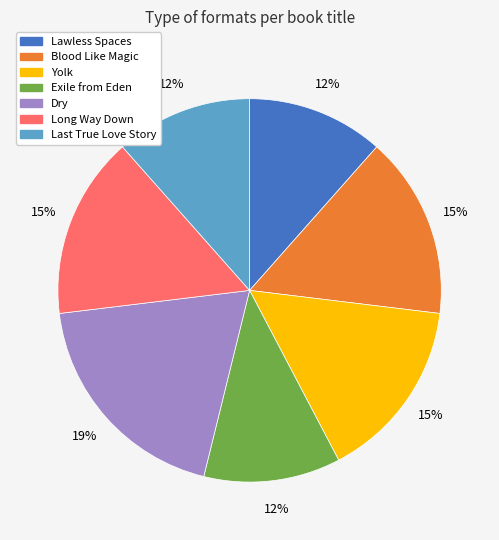

Which category has the biggest portion of the pie?

Dry